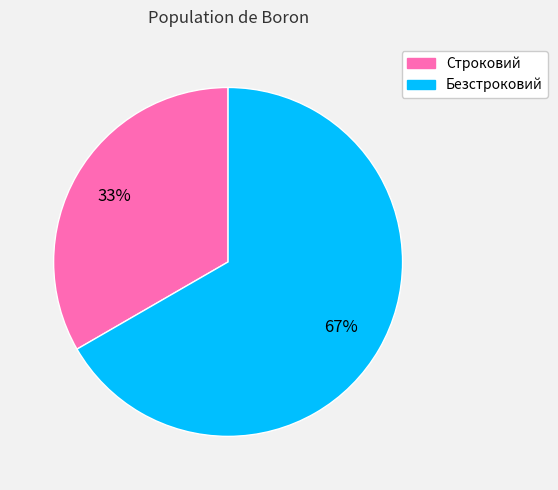

Is it true that Безстроковий is 67% of the pie?

True